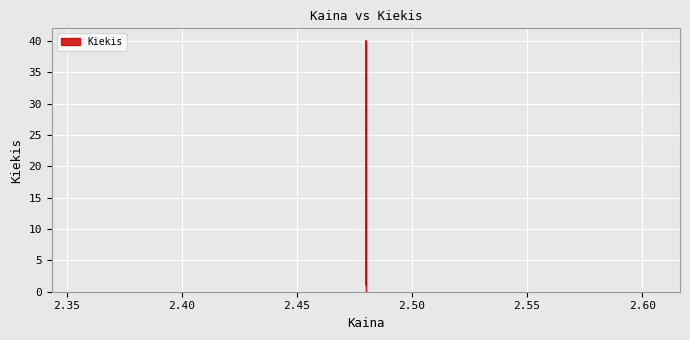

How many lines are shown in the chart?

1